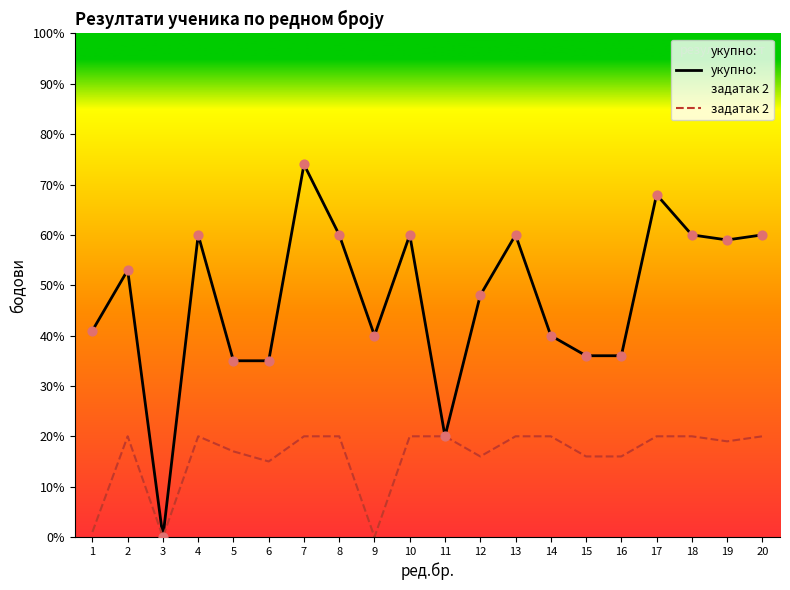

What is the total value across all series at 8?

80